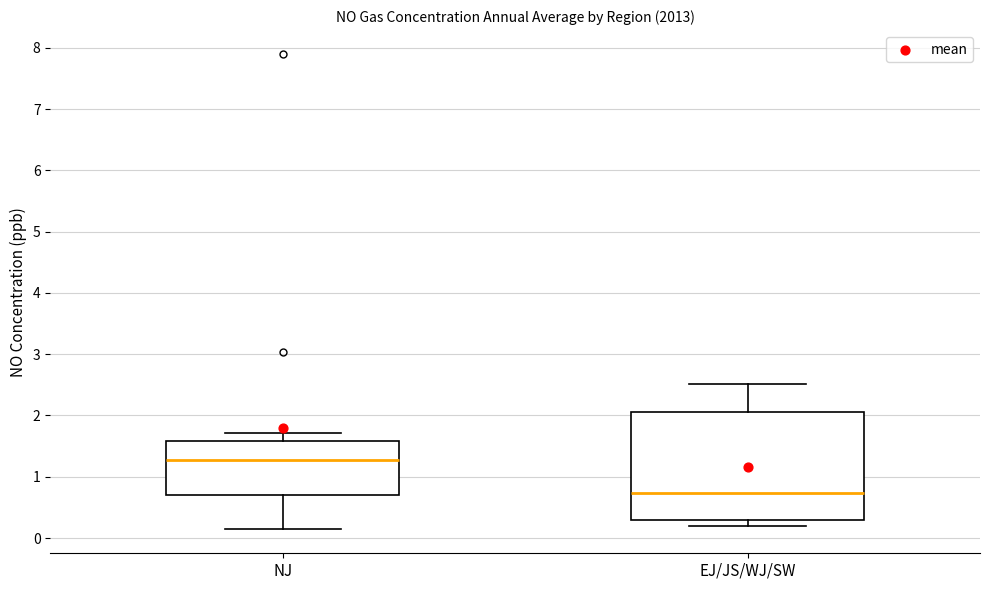

Where does the lower whisker of the box for NJ end on the y-axis? The values are not printed on the chart, so give them approximately, as read against the axis.

0.1